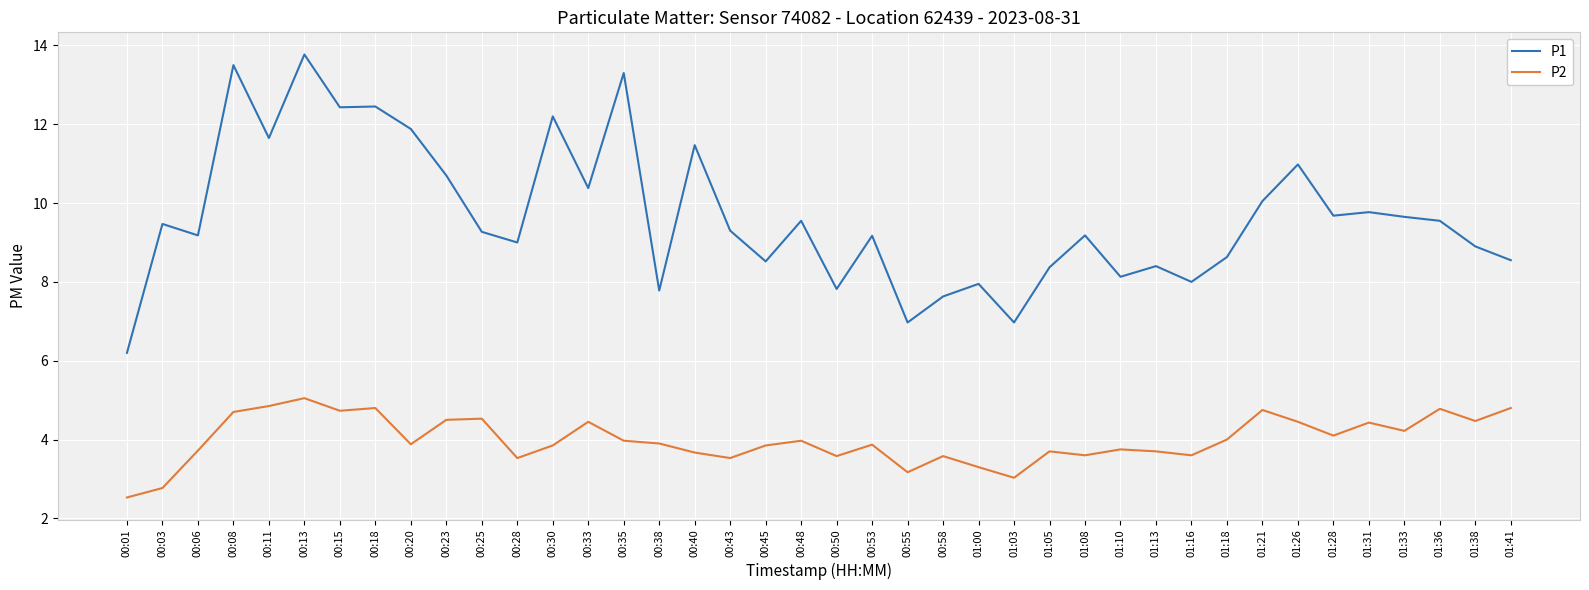

Rank the series at 01:41 from lowest to highest value.

P2, P1